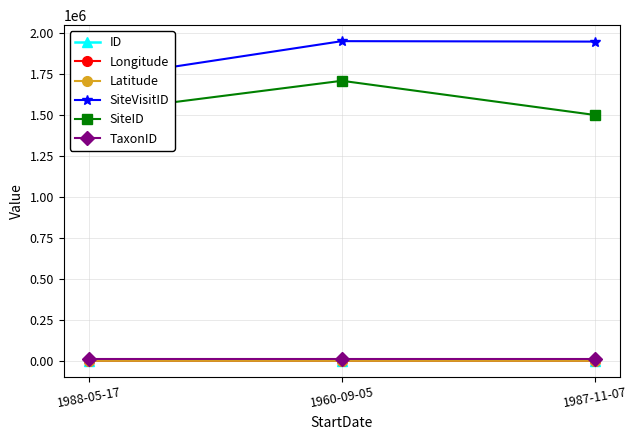

List the series in order of their peak value, lowest first.

Latitude, ID, Longitude, TaxonID, SiteID, SiteVisitID